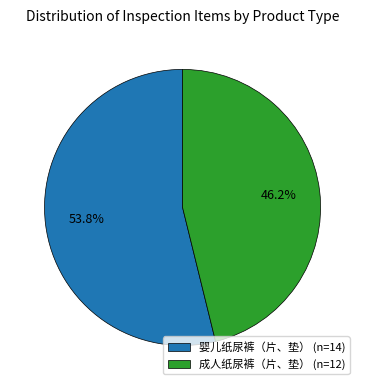

Which slice is the smallest?

成人纸尿裤（片、垫）